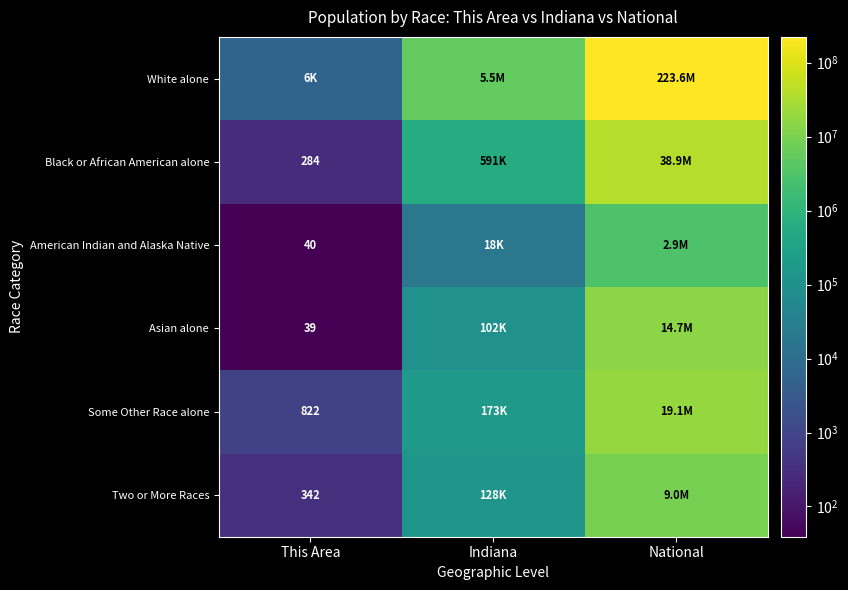

The value of Two or More Races at This Area is 188. True or false?

False